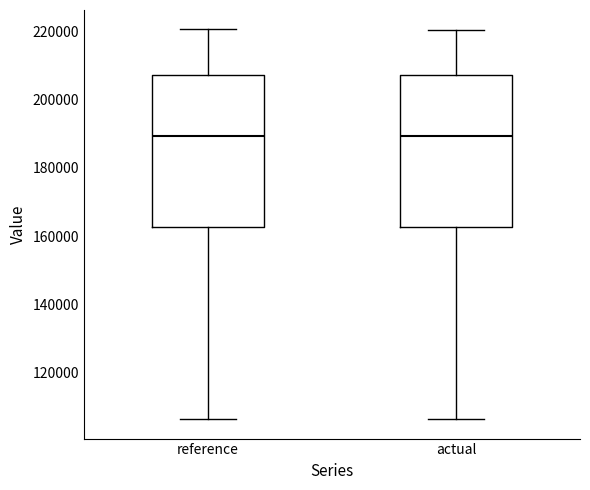

Reading left to right, transcribe this box plot: for each box, give where its median line is, the range the box spans, and where its two whiskers end, as read against the y-axis. The values are not printed on the chart, so give them approximately, as read against the axis.

reference: median 190000, box 162000 to 208000, whiskers 106000 to 220000
actual: median 190000, box 162000 to 208000, whiskers 106000 to 220000